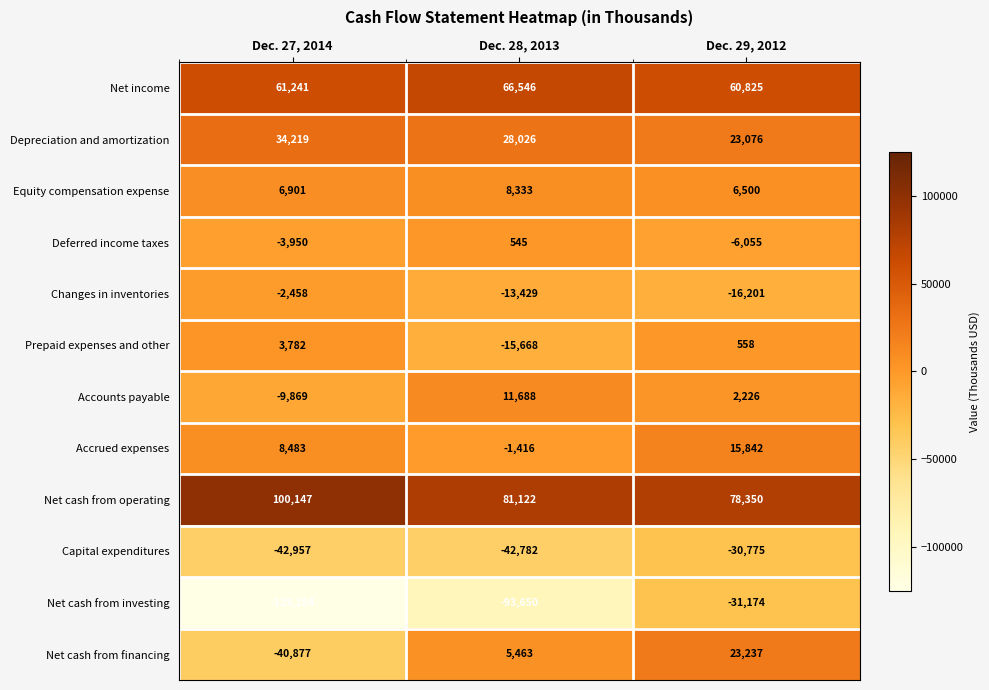

What is the difference between the highest and lowest values at Dec. 29, 2012?

109524